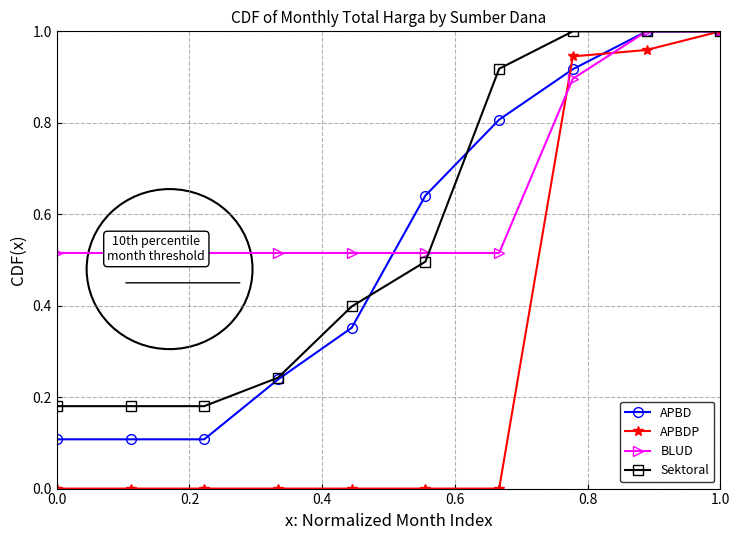

Which series has the largest range (max minus min)?

APBDP